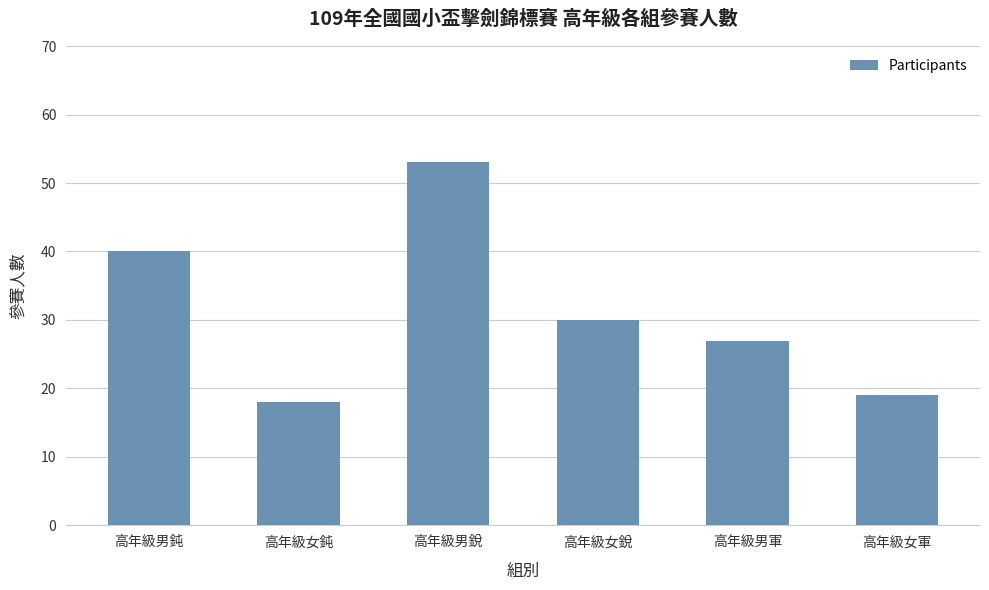

What is the sum of the values at 高年級男鈍 and 高年級男軍?

67